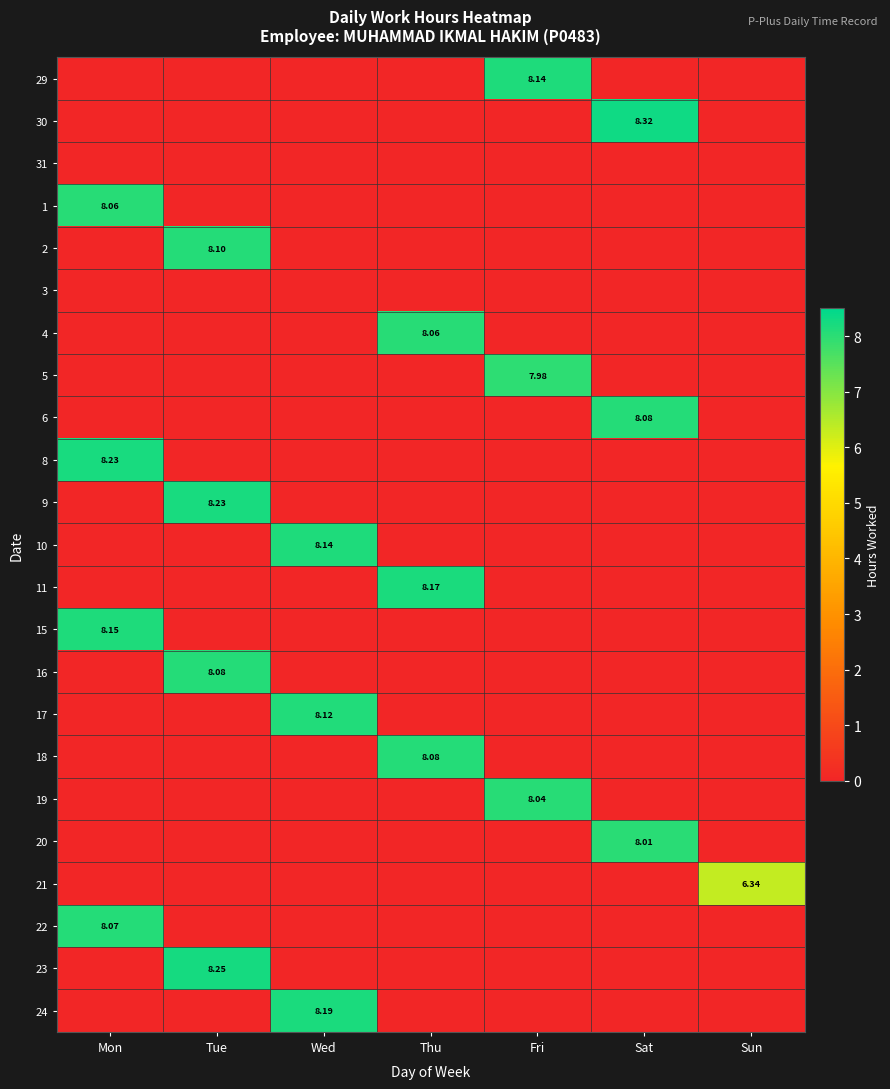

True or false: 4 has a value of 0.0 at Tue.

True